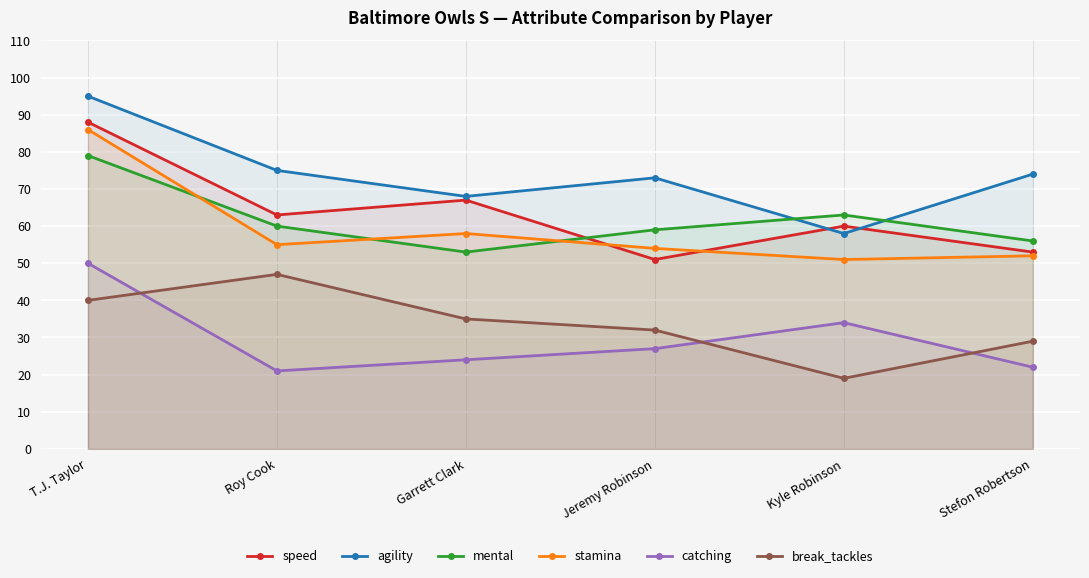

Where does the break_tackles series first go above 35?

T.J. Taylor